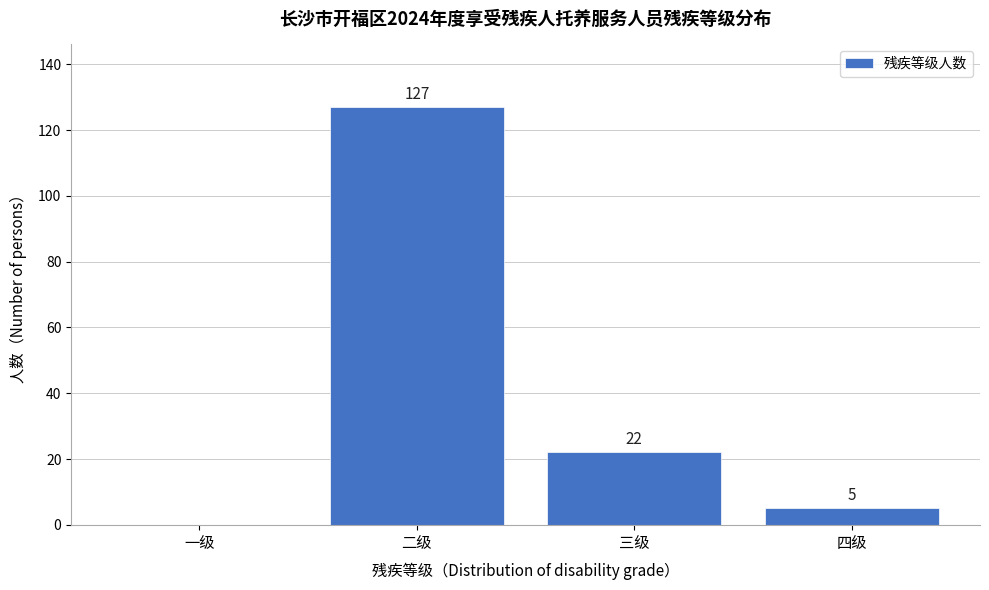

Reading left to right, what are all the values shown in this chart?

一级=0	二级=127	三级=22	四级=5